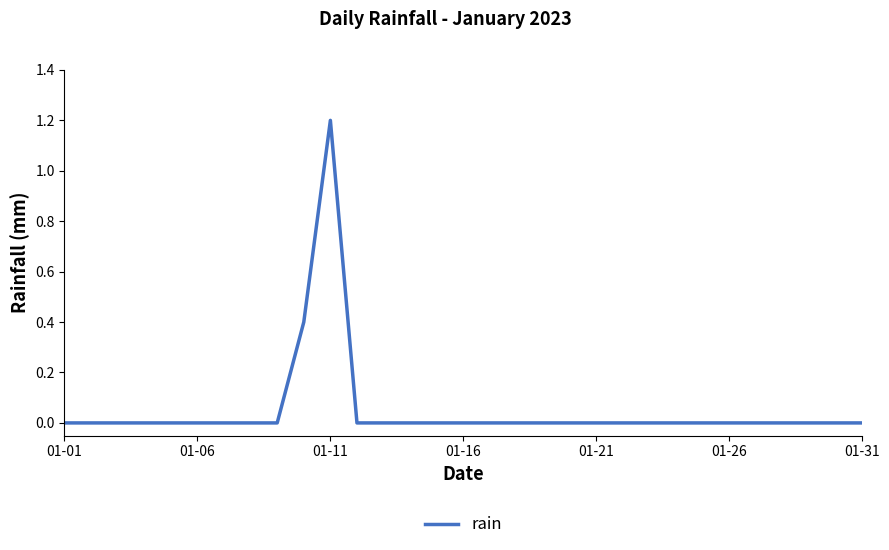

What is the difference between the maximum and minimum values?

1.2